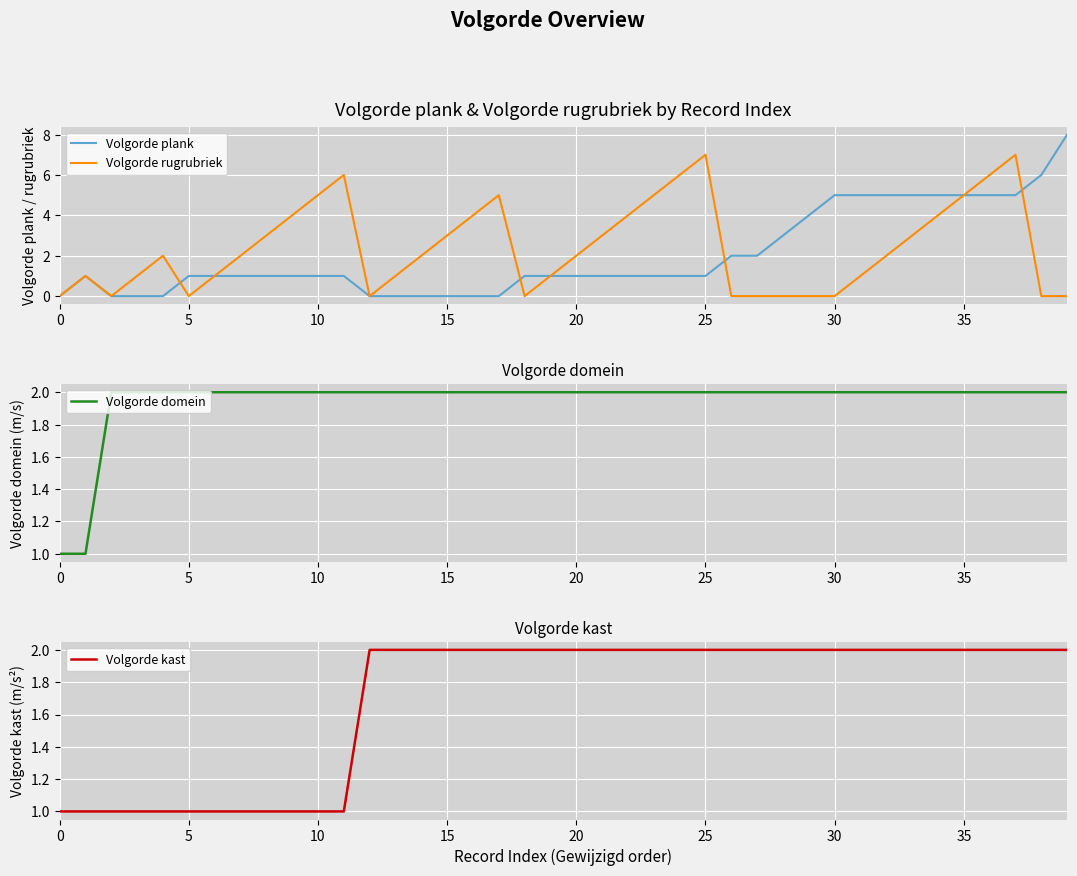

What is the average value of the Volgorde rugrubriek series?

2